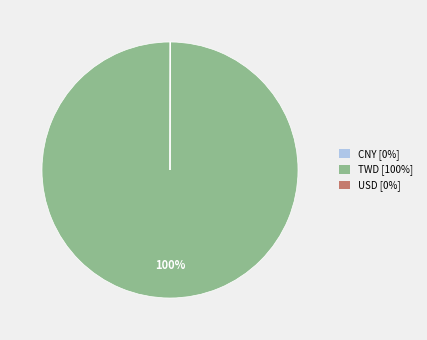

To the nearest percent, what is the difference between the largest and smallest slice percentages?

100%